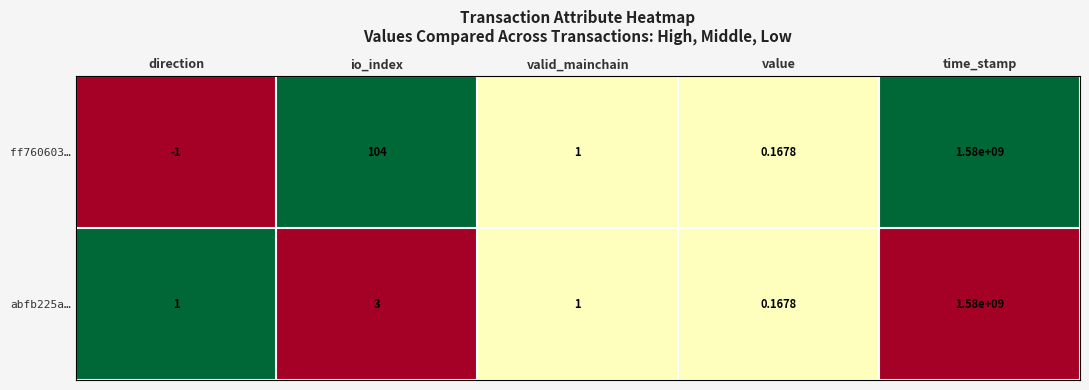

Which series has the widest spread of values?

ff760603…